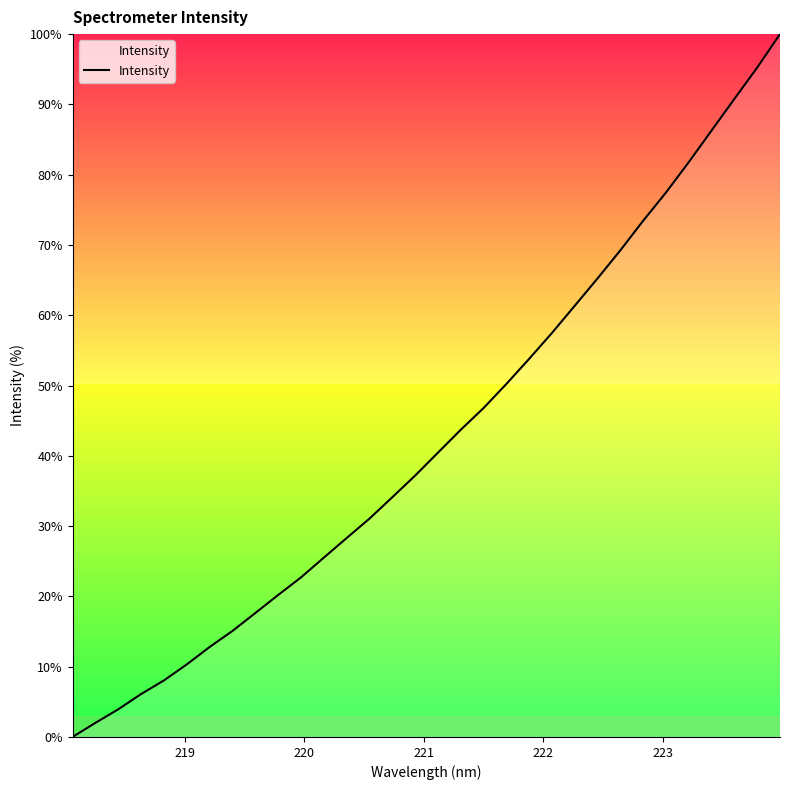

What is the greatest value displayed?

100.0